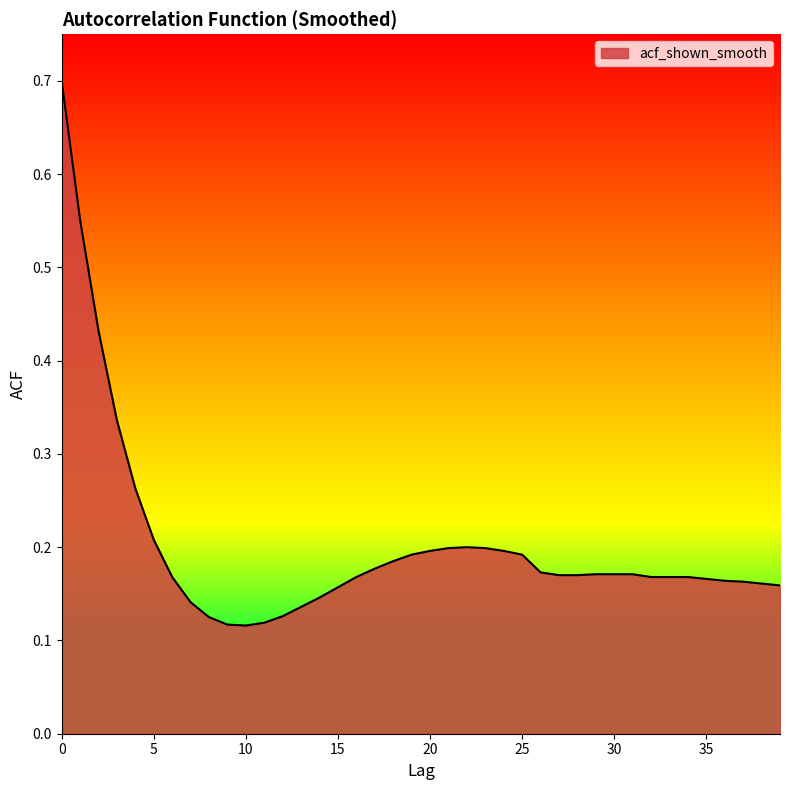

What is the greatest value displayed?

0.7